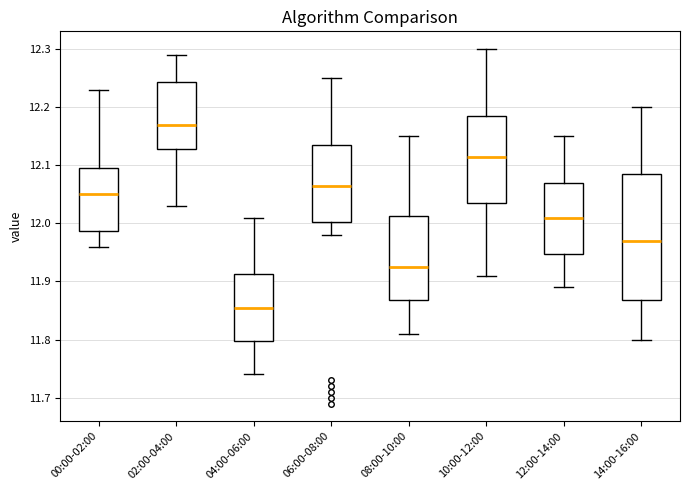

Comparing the boxes themselves (not the whiskers), which one is the tallest?

14:00-16:00